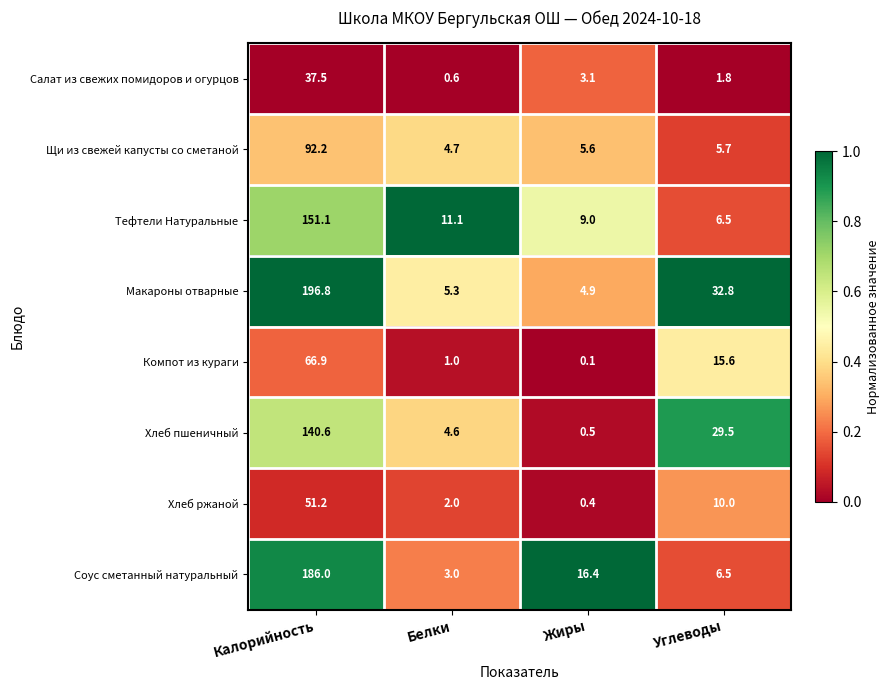

What is the sum of the Тефтели Натуральные values at Жиры and Углеводы?

15.5